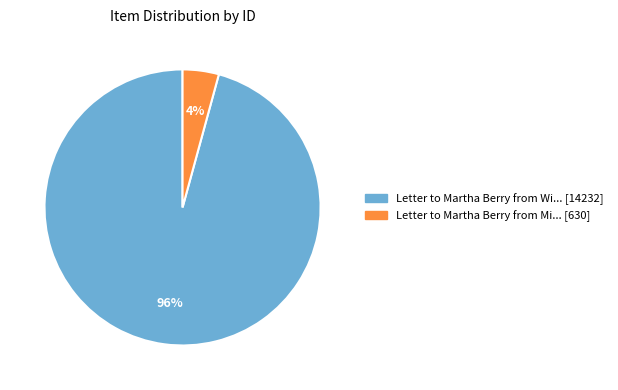

How many segments does this pie chart have?

2